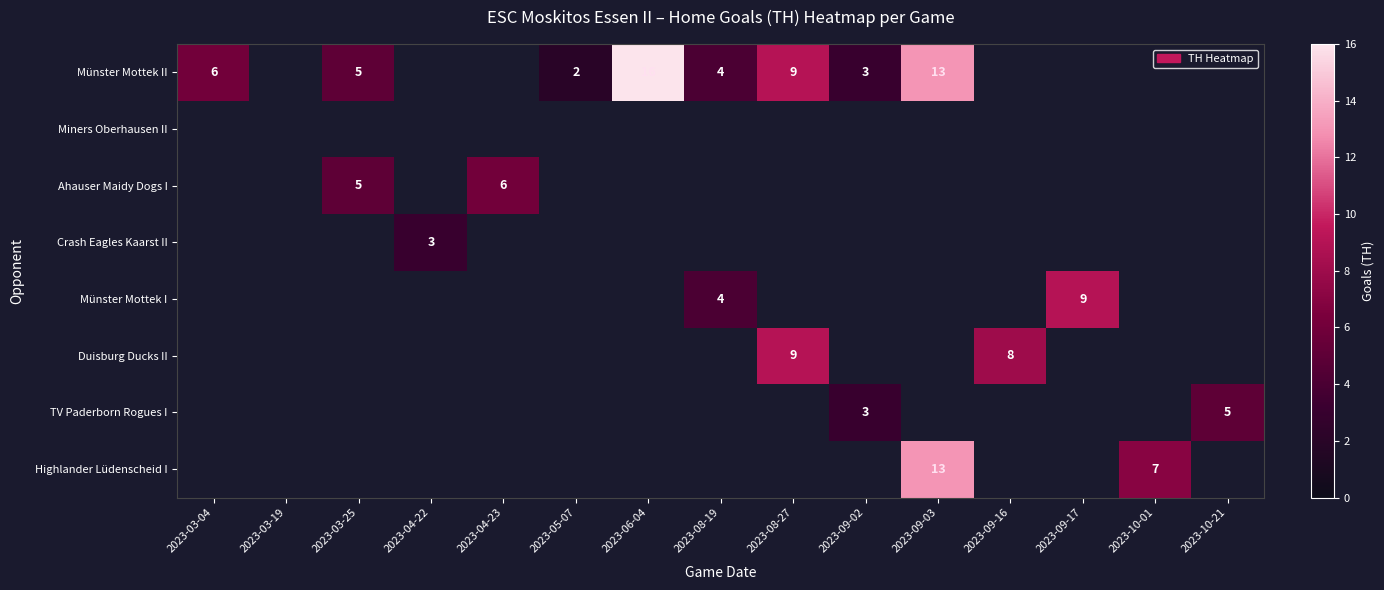

The value of TV Paderborn Rogues I at 2023-09-02 is 5. True or false?

False